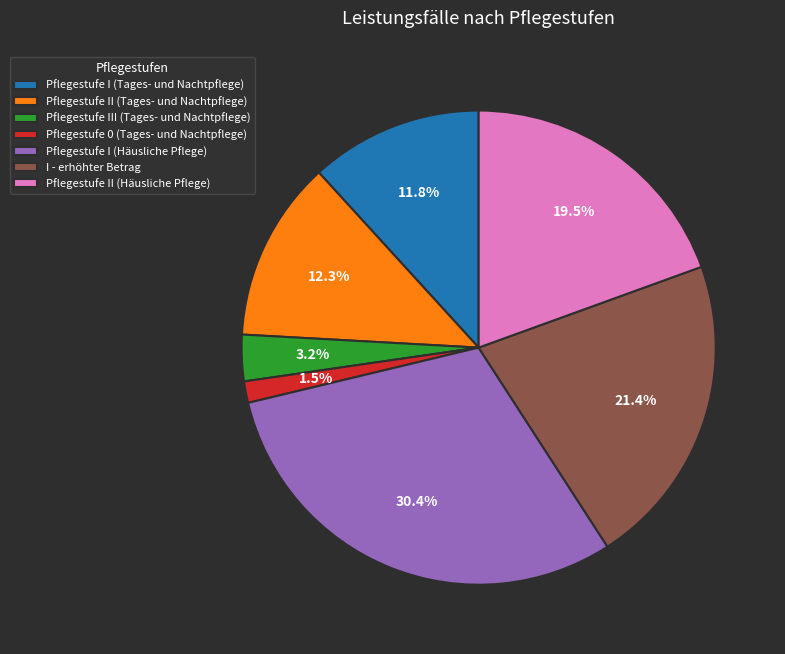

What percentage is NOT represented by Pflegestufe II (Tages- und Nachtpflege)?

87.7%